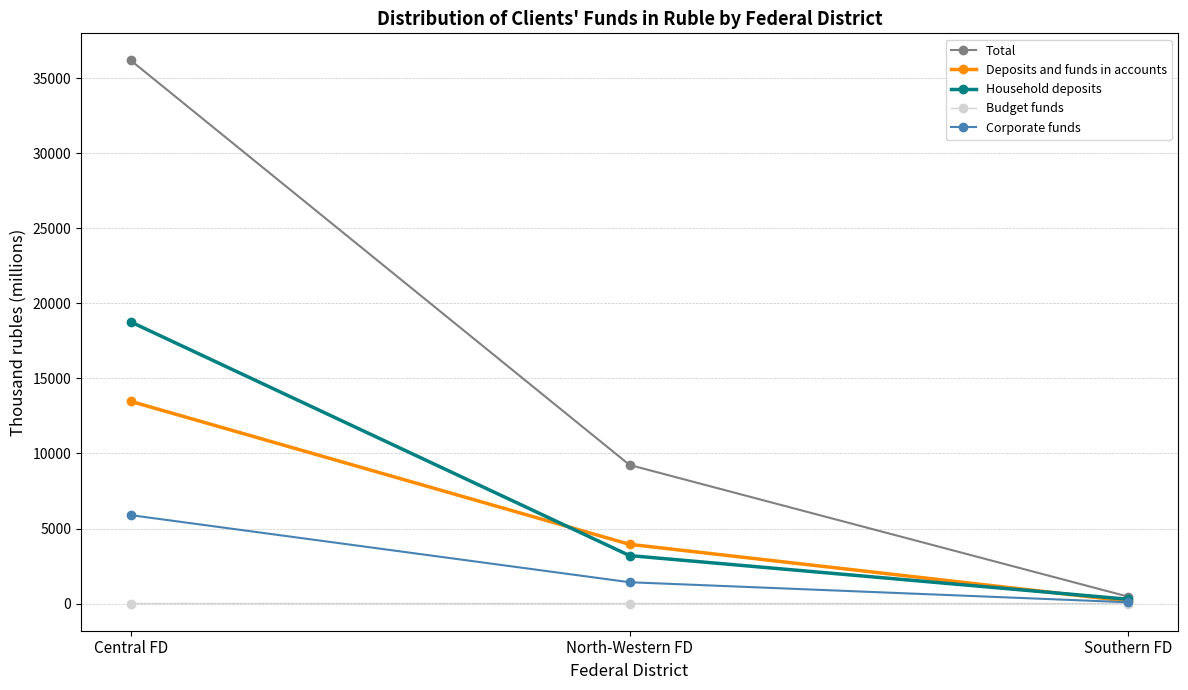

How many data points in Corporate funds are above 1421?

2